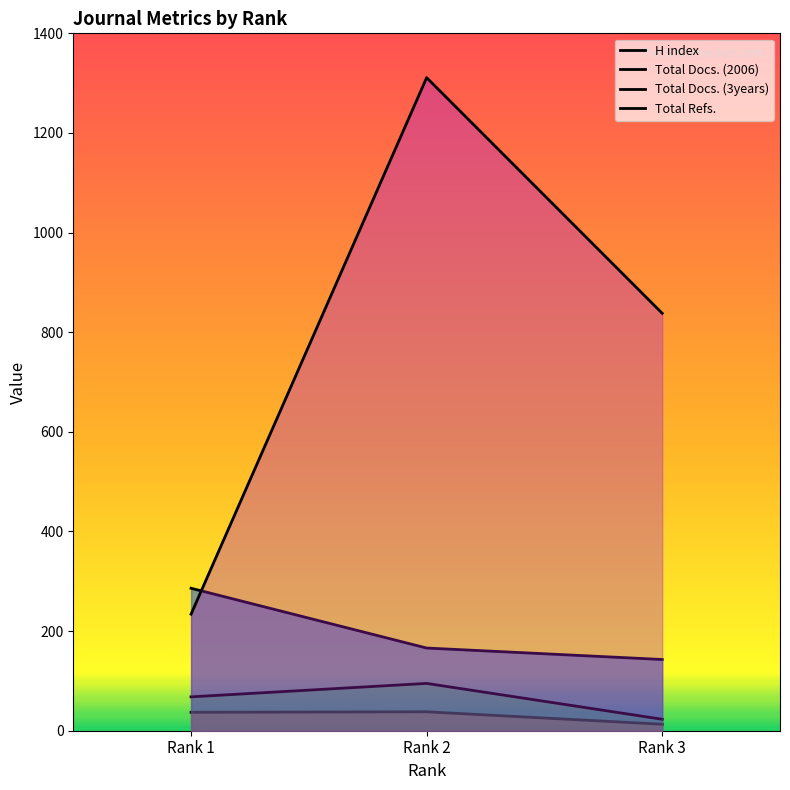

What is the maximum value for Total Docs. (3years)?

95